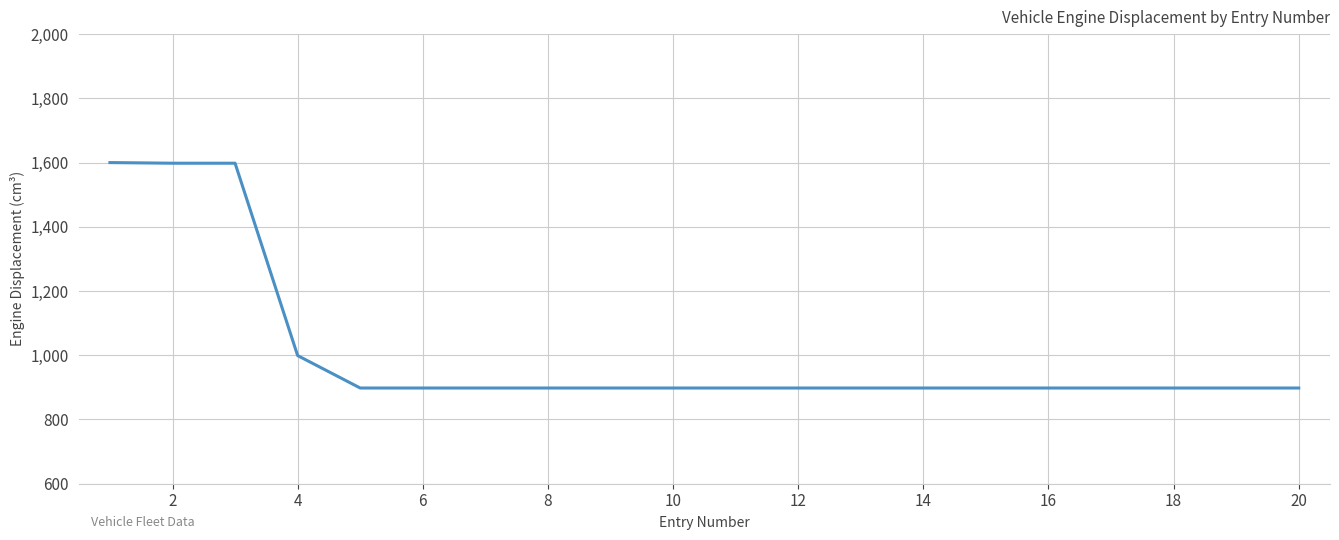

What is the difference between the maximum and minimum values?

702